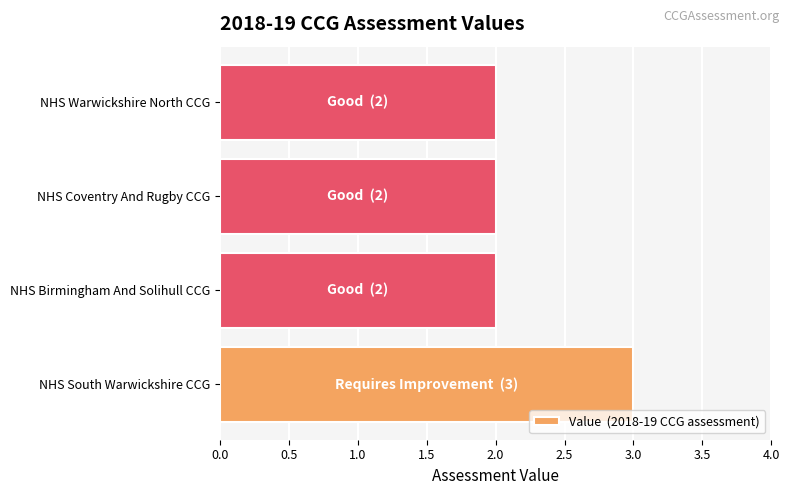

At which category does the chart reach its peak across all series?

NHS South Warwickshire CCG